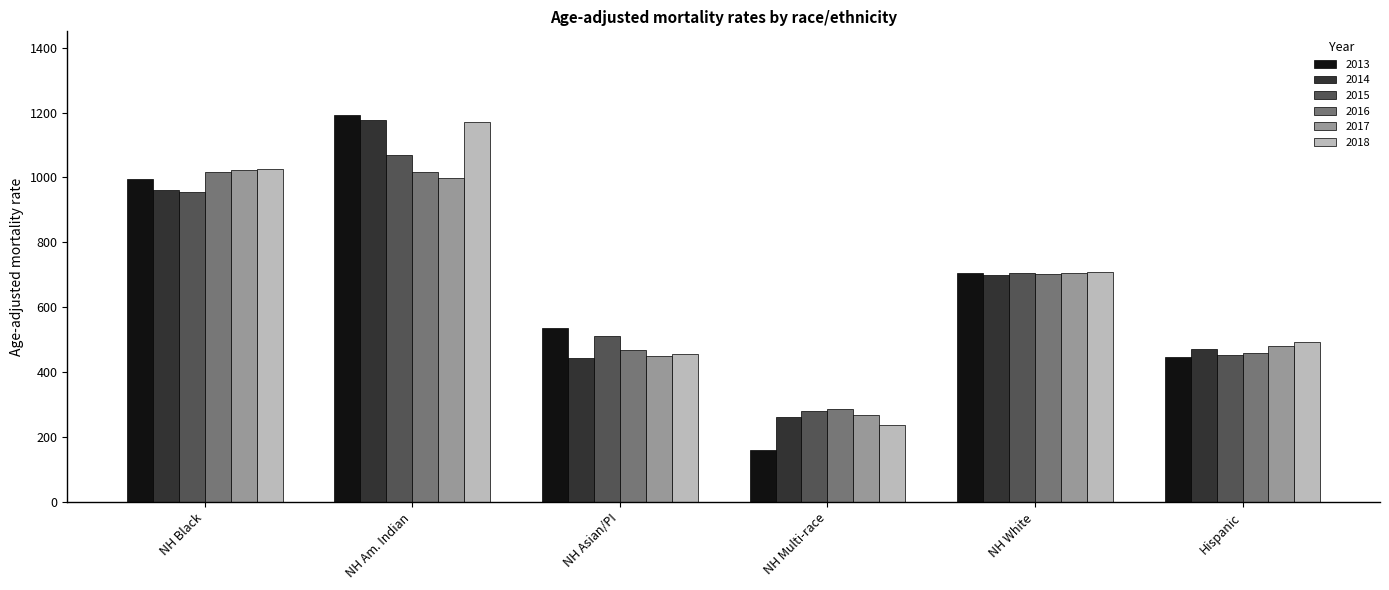

What is the maximum value shown in the chart?

1191.3